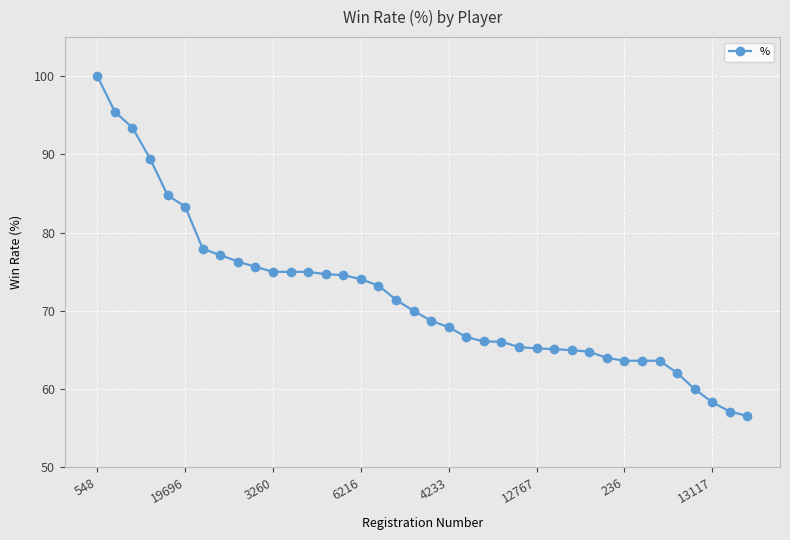

What is the average value?

71.8